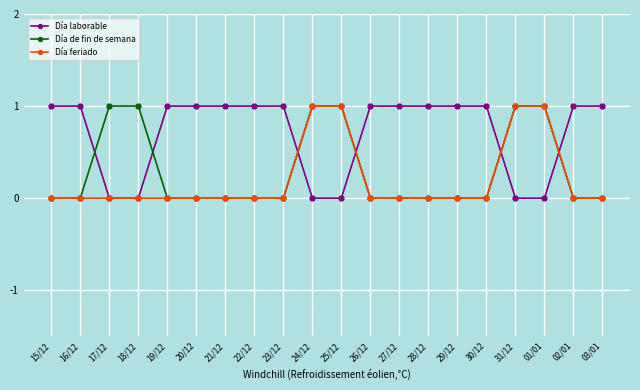

True or false: Día feriado and Día laborable cross at least once.

True